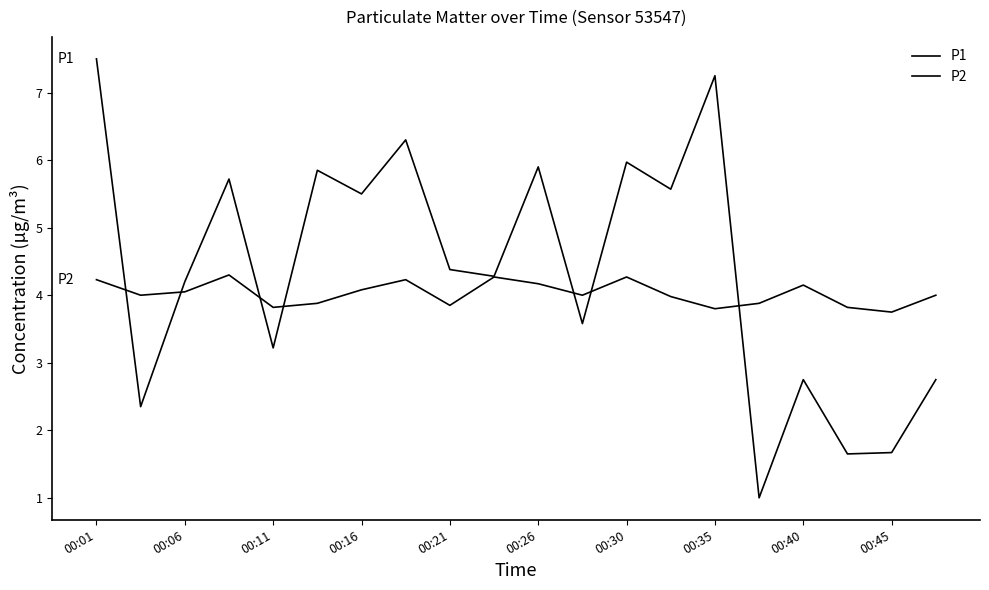

Is this an area chart (filled region under the line)?

No